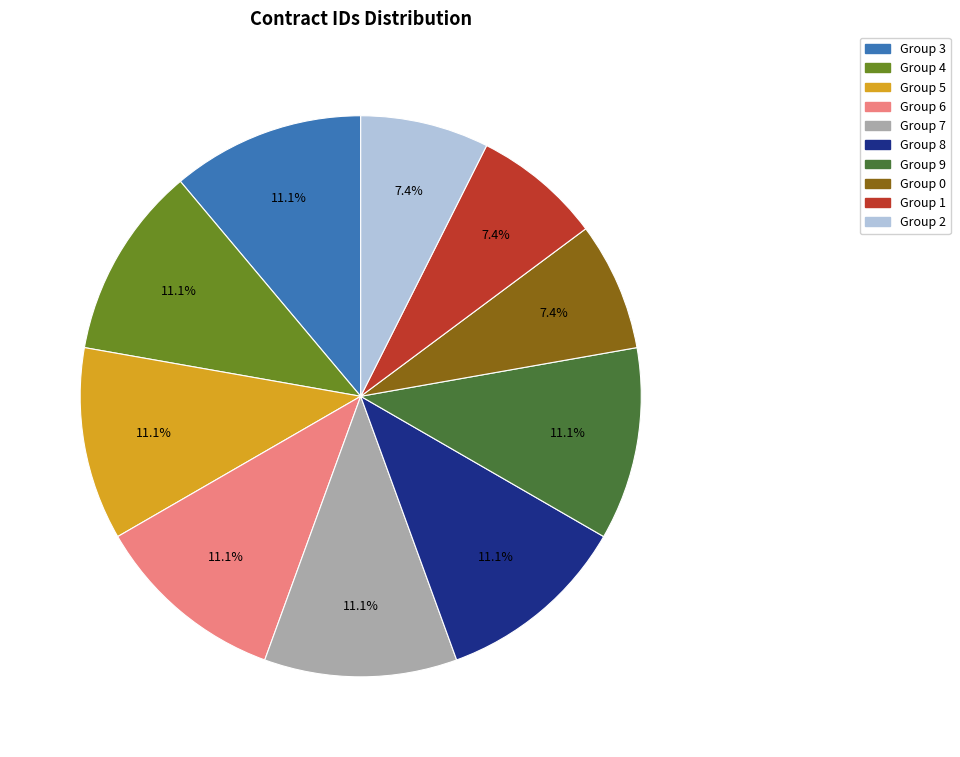

Is Group 2 the majority of the pie?

No